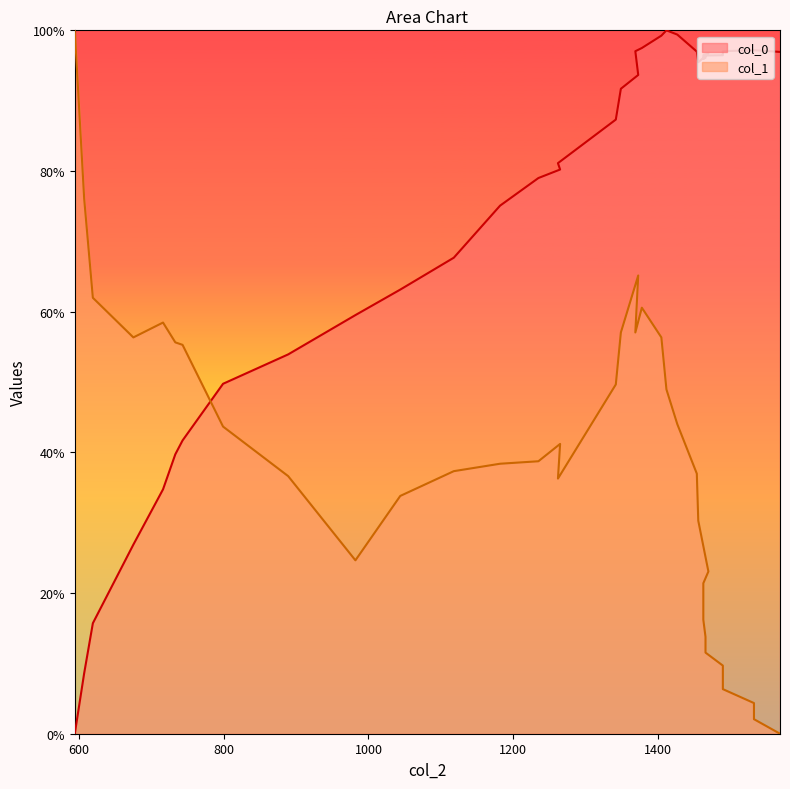

At which label does col_1 reach its peak?

594